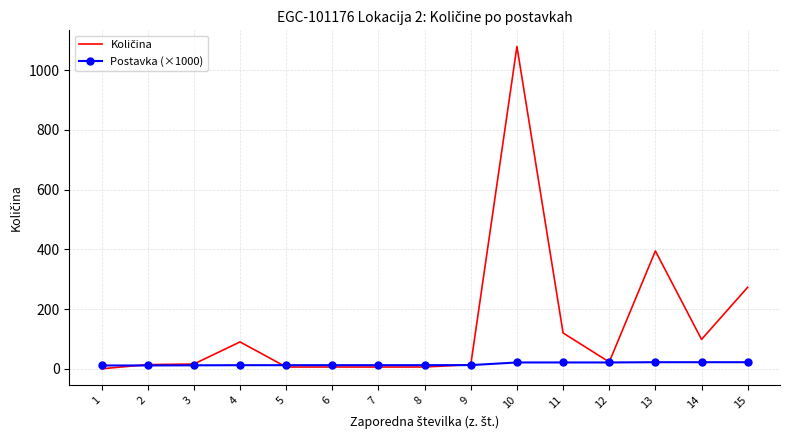

At which category is the sum across all series the highest?

10